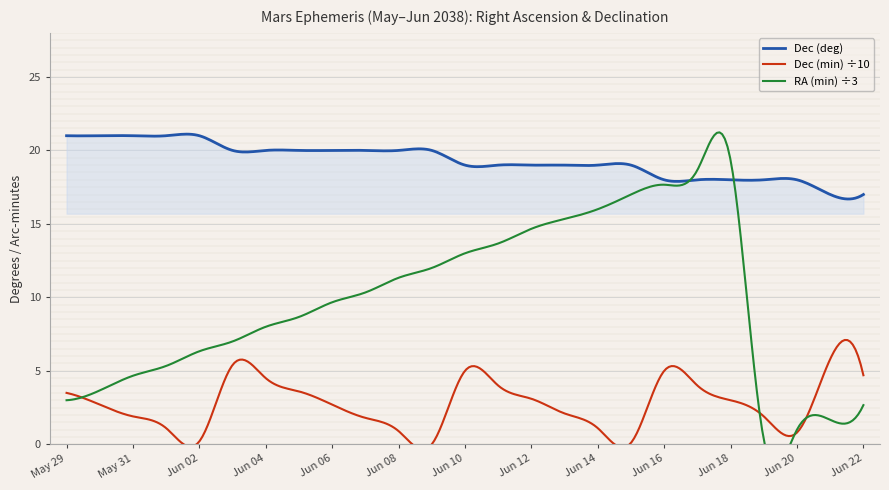

How many categories are shown in the chart?

25